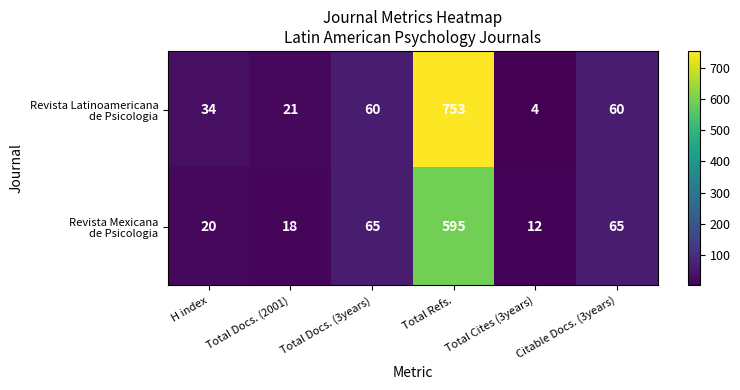

What is the smallest value displayed?

4